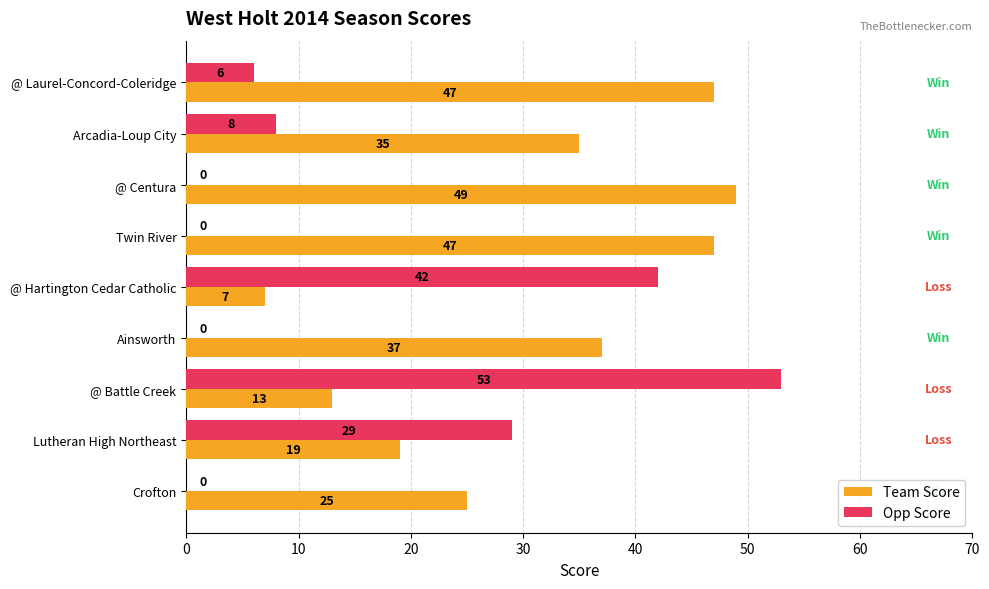

Count the number of categories in the chart.

9